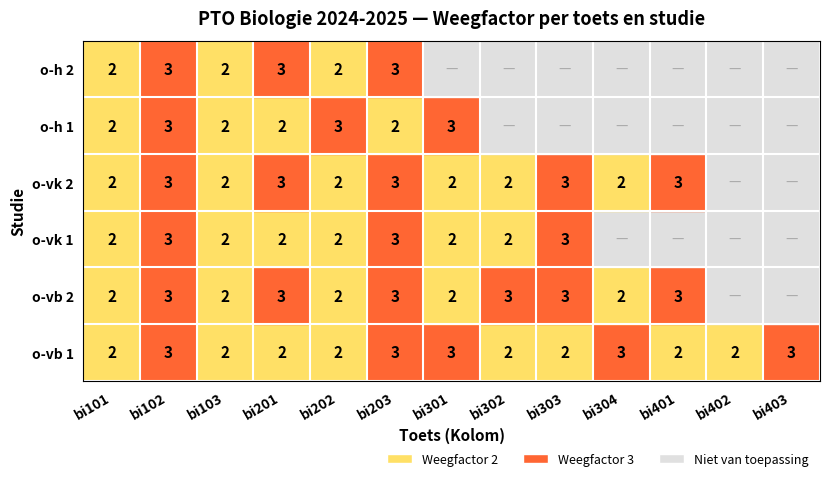

At which category is the sum across all series the highest?

bi102